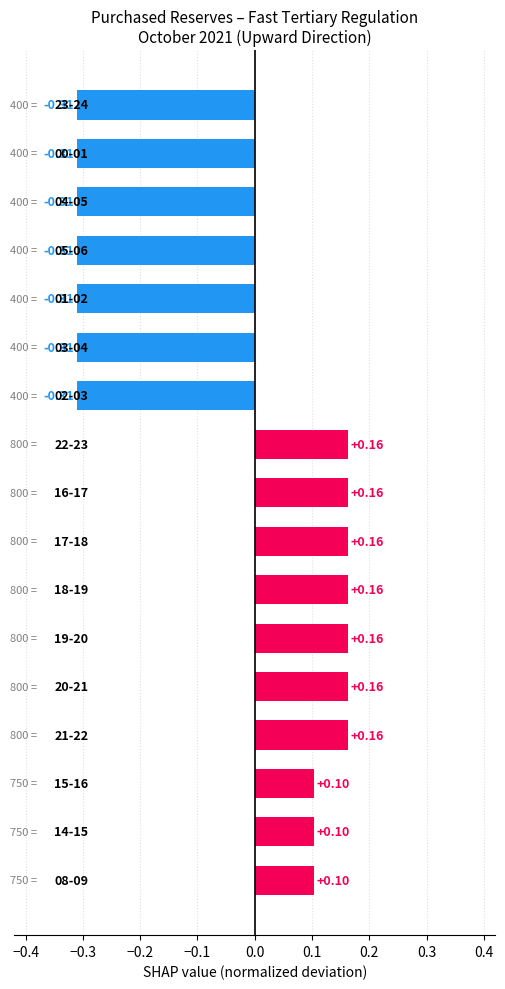

What is the difference between the second highest and second lowest values?

0.5